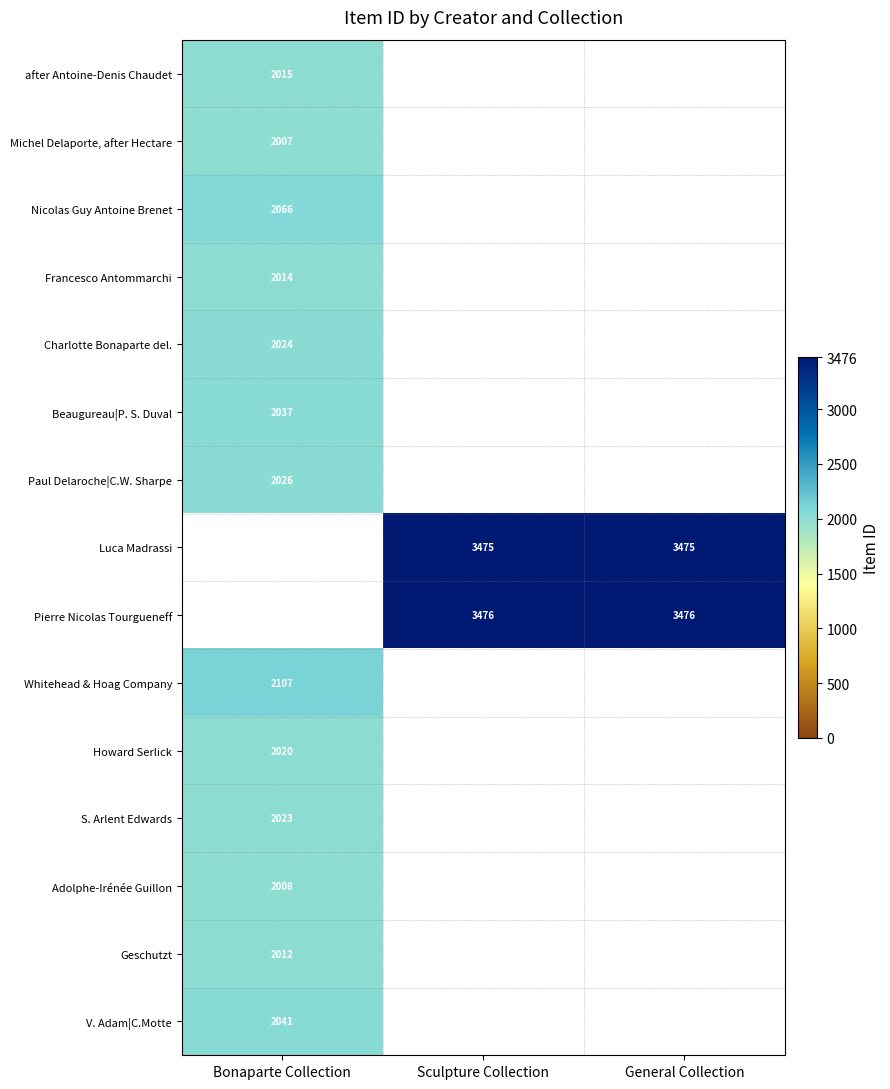

Count the number of categories in the chart.

3